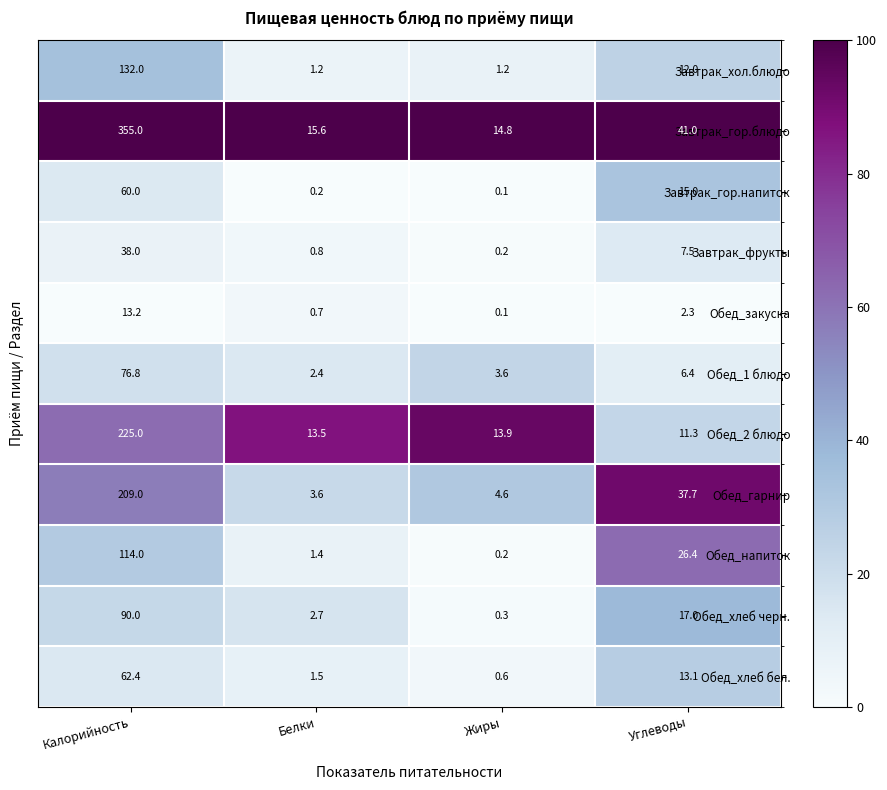

Which category has the highest value across all series?

Калорийность